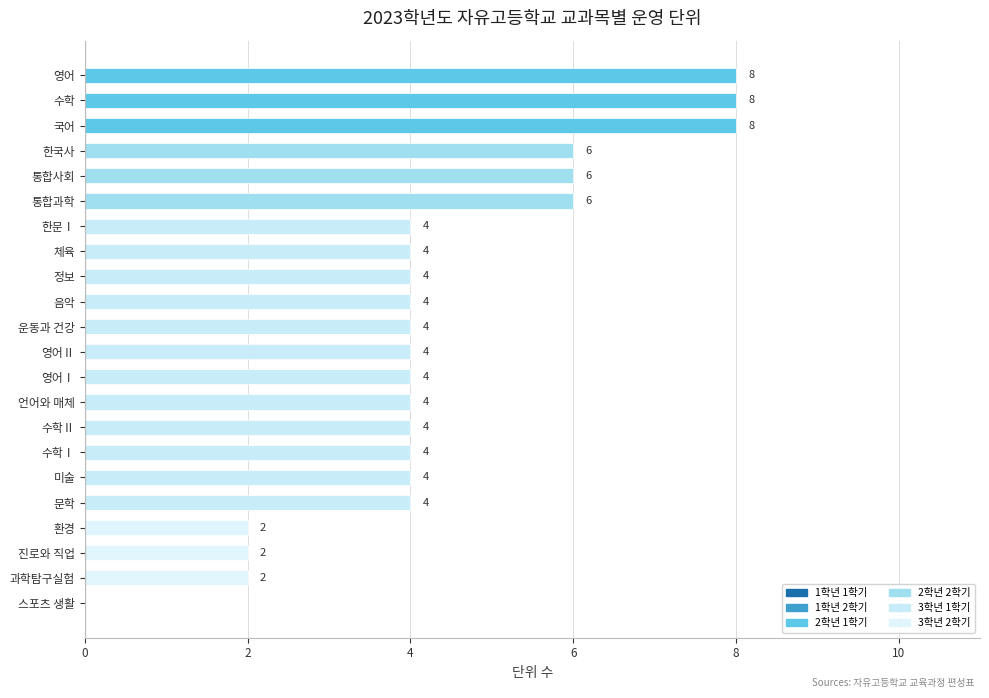

How many values are above zero?

21